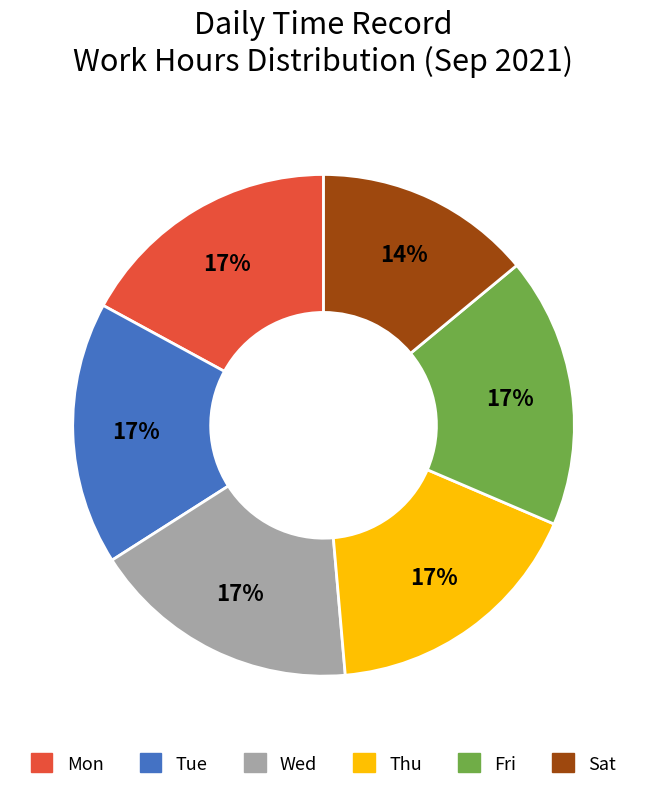

Does any single category account for the majority?

No